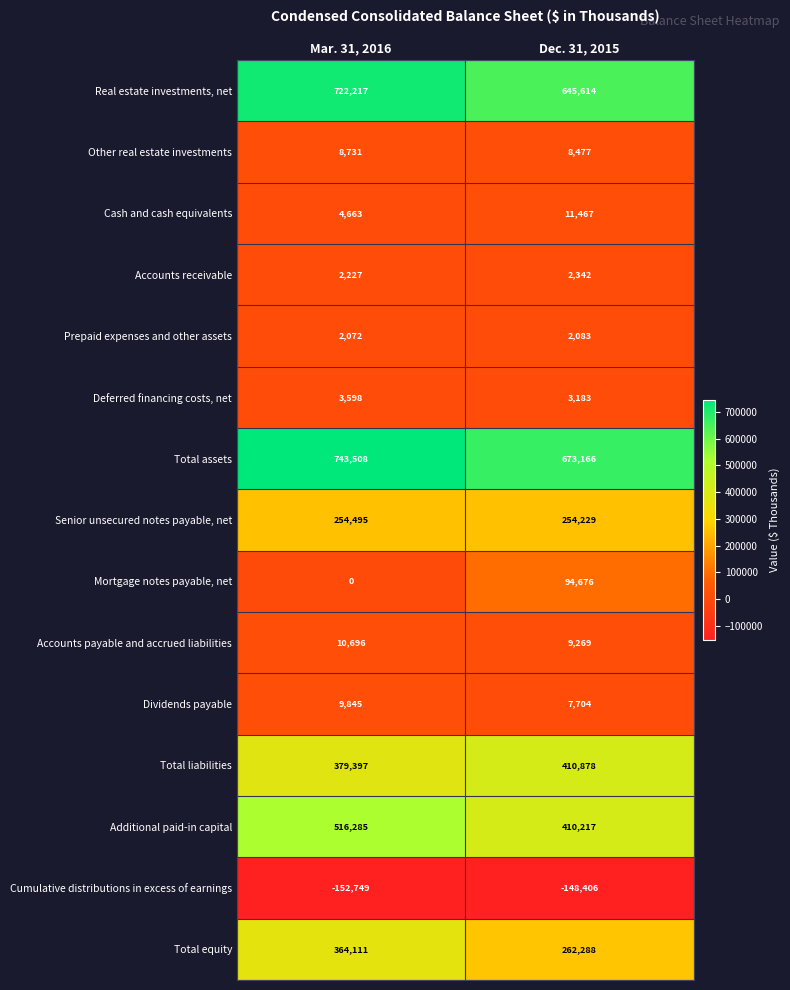

The Deferred financing costs, net series shows 3183 at Dec. 31, 2015. True or false?

True